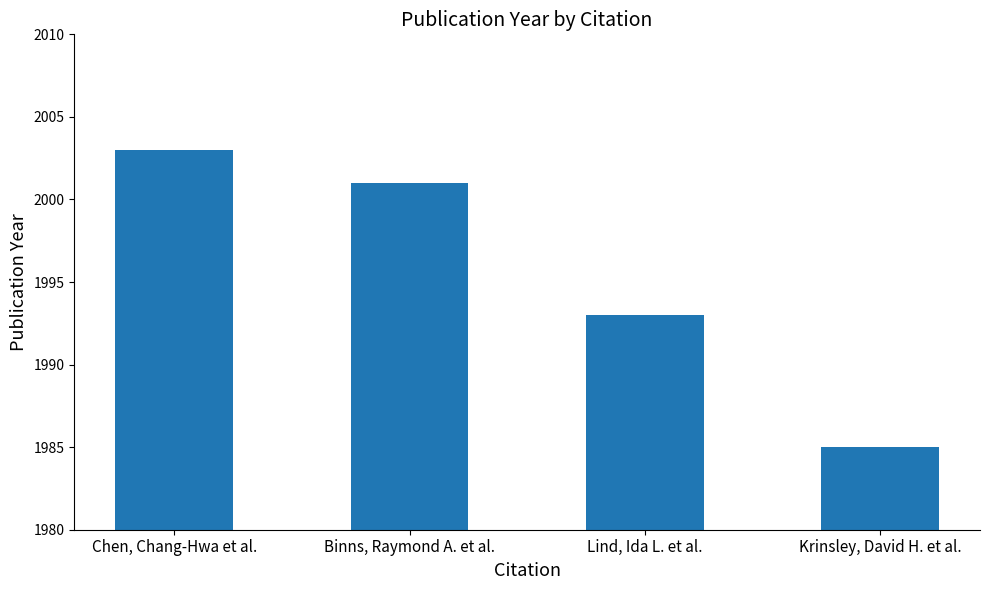

Approximately how many times larger is the value at Binns, Raymond A. et al. compared to Chen, Chang-Hwa et al.?

1.0